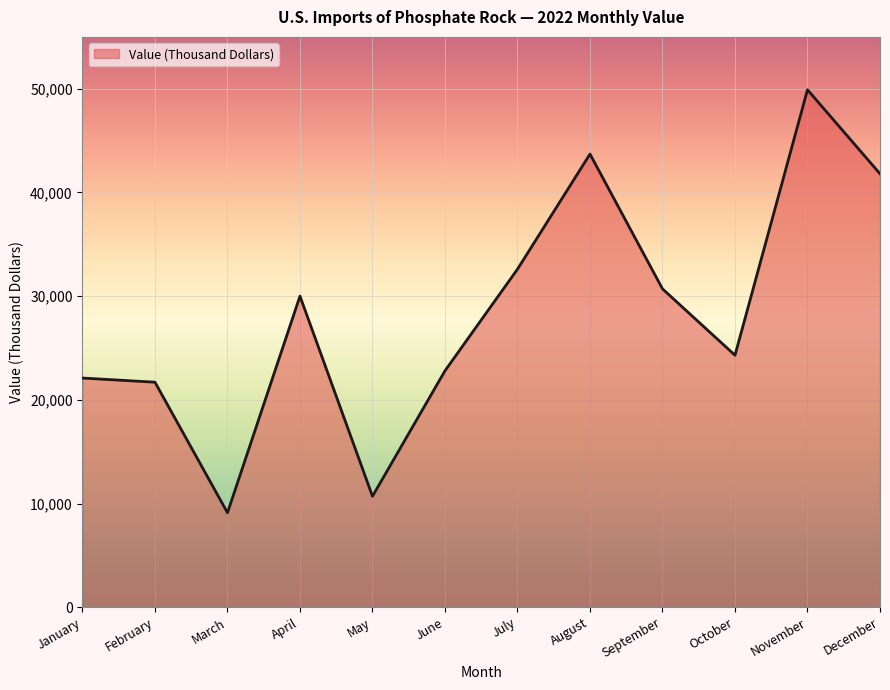

Reading right to left, transcribe all the data shown in this chart.

December=41800	November=49900	October=24300	September=30700	August=43700	July=32600	June=22800	May=10700	April=30000	March=9110	February=21700	January=22100